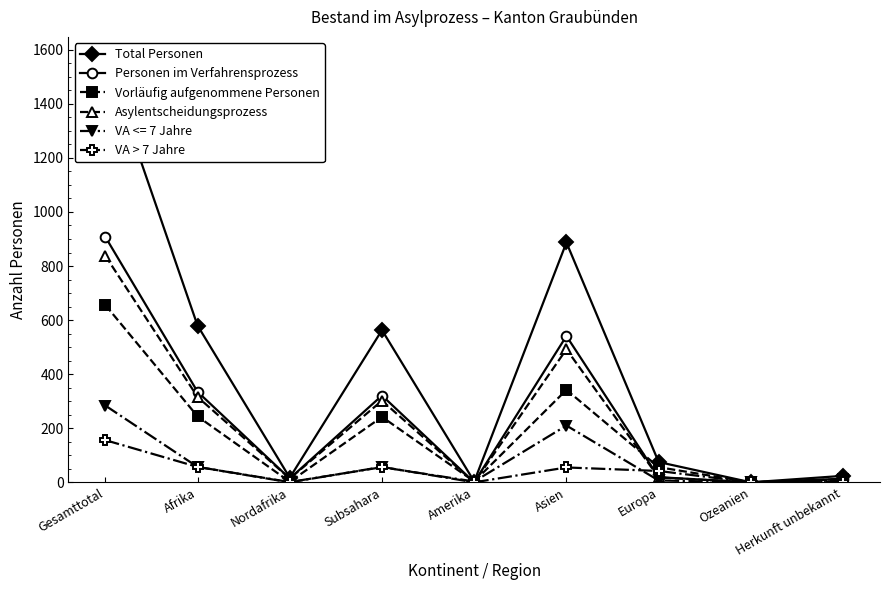

What is the value of the Vorläufig aufgenommene Personen point at the 6th from the left?

342